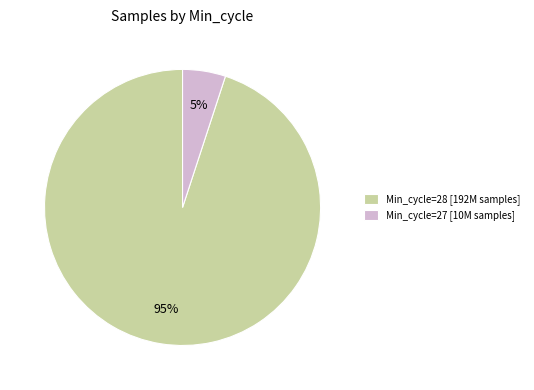

Between Min_cycle=27 [10M samples] and Min_cycle=28 [192M samples], which is larger?

Min_cycle=28 [192M samples]